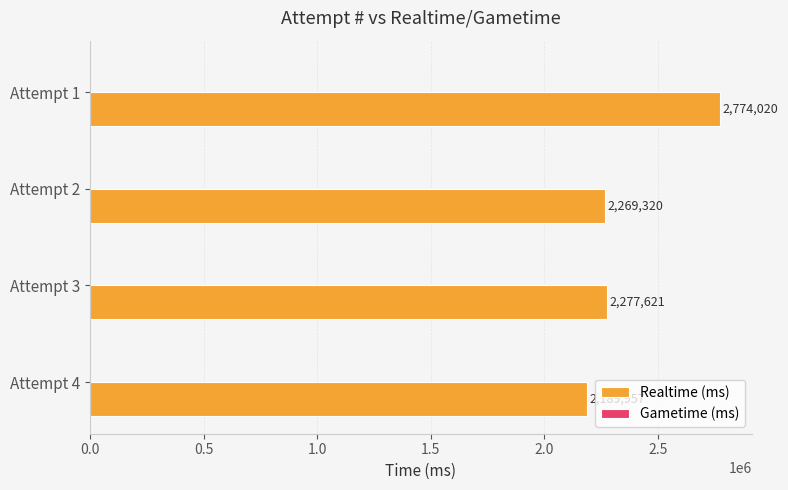

List the labels in order of value, largest first.

Attempt 1, Attempt 3, Attempt 2, Attempt 4